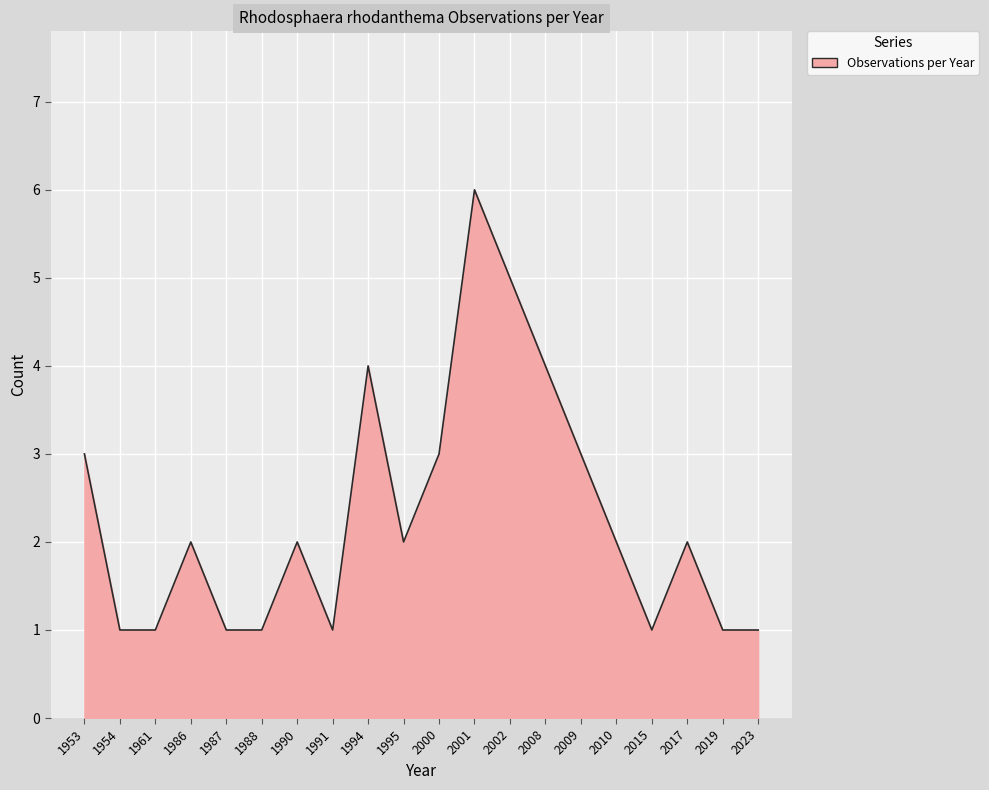

Approximately how many times larger is the value at 2017 compared to 1994?

0.5